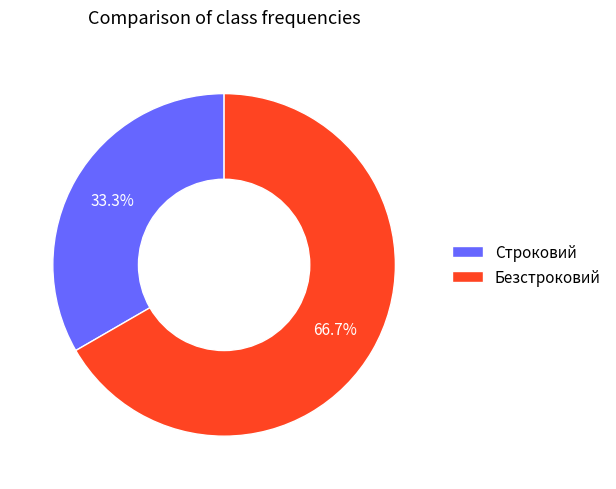

Approximately how many times larger is the value at Безстроковий compared to Строковий?

2.0